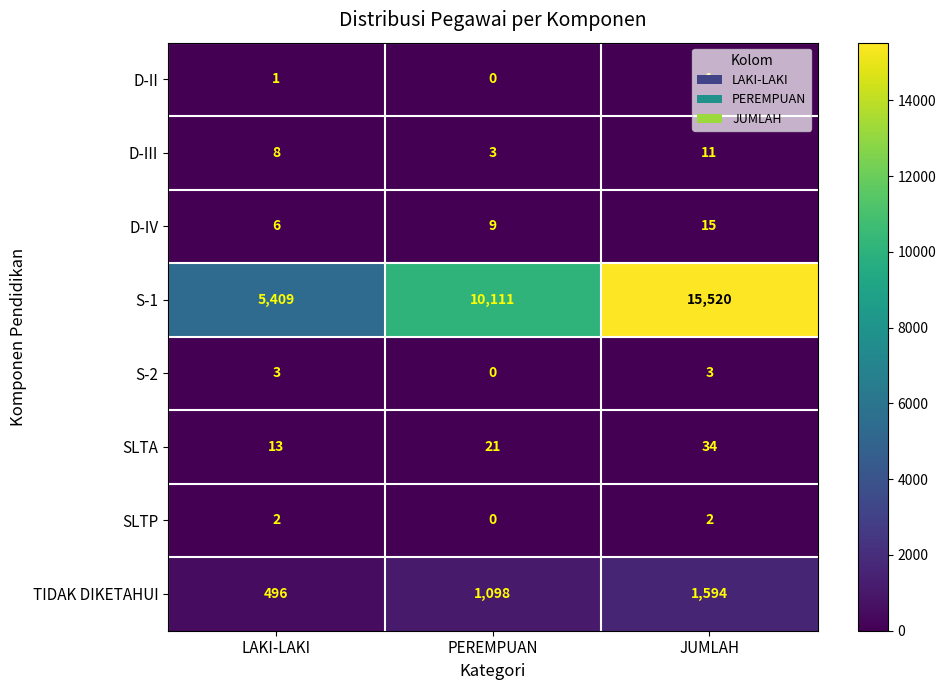

How many TIDAK DIKETAHUI values are between 496 and 1594?

3